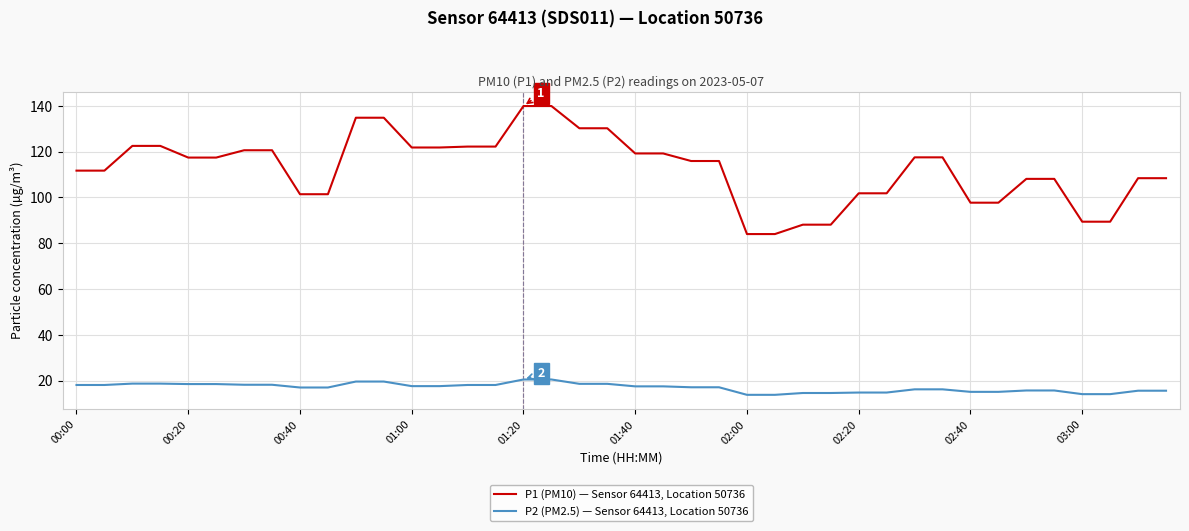

Which series has the widest spread of values?

P1 (PM10) — Sensor 64413, Location 50736